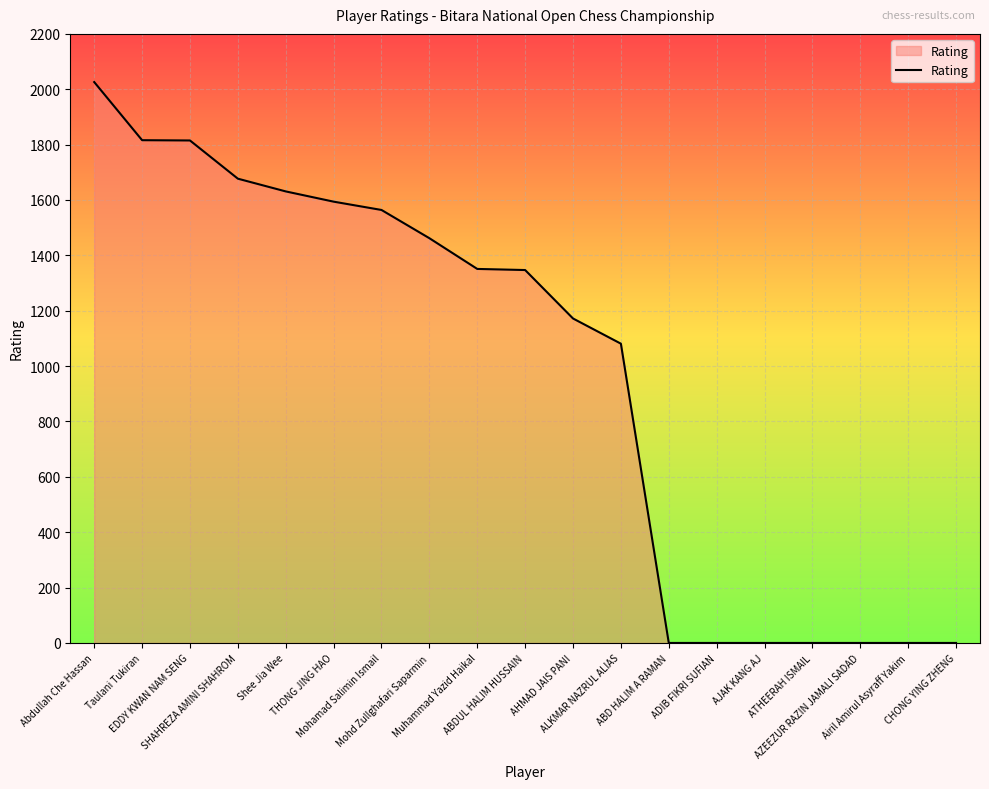

At which label is the value closest to 1013?

ALKMAR NAZRUL ALIAS